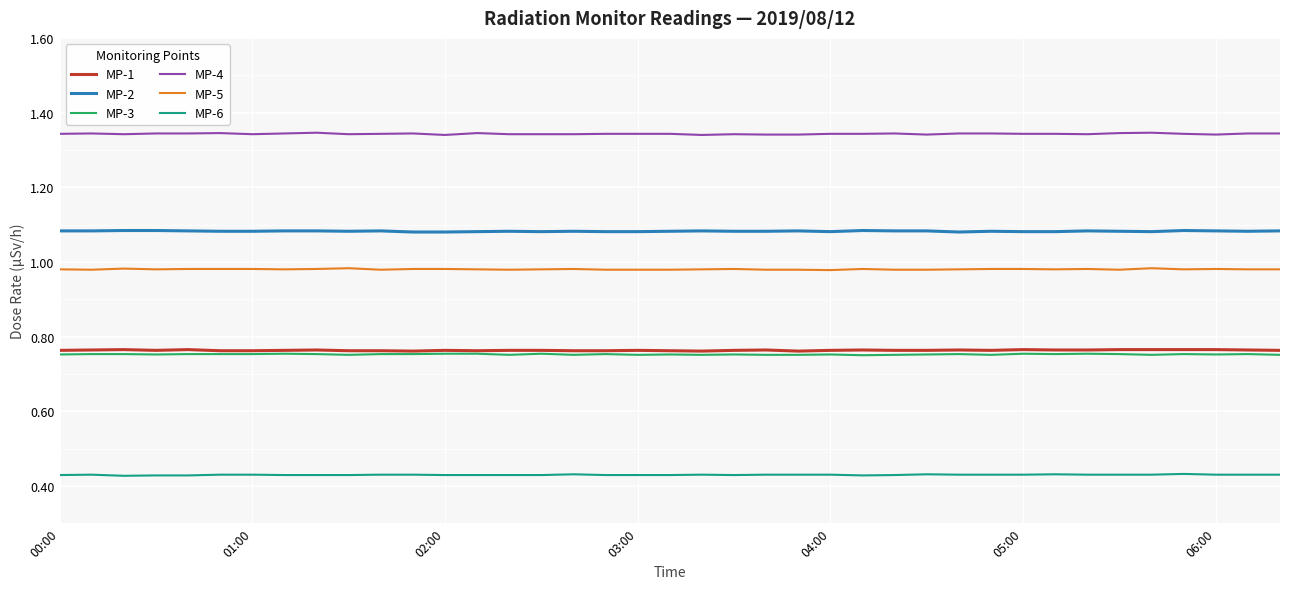

Which series has the largest total across all categories?

MP-4